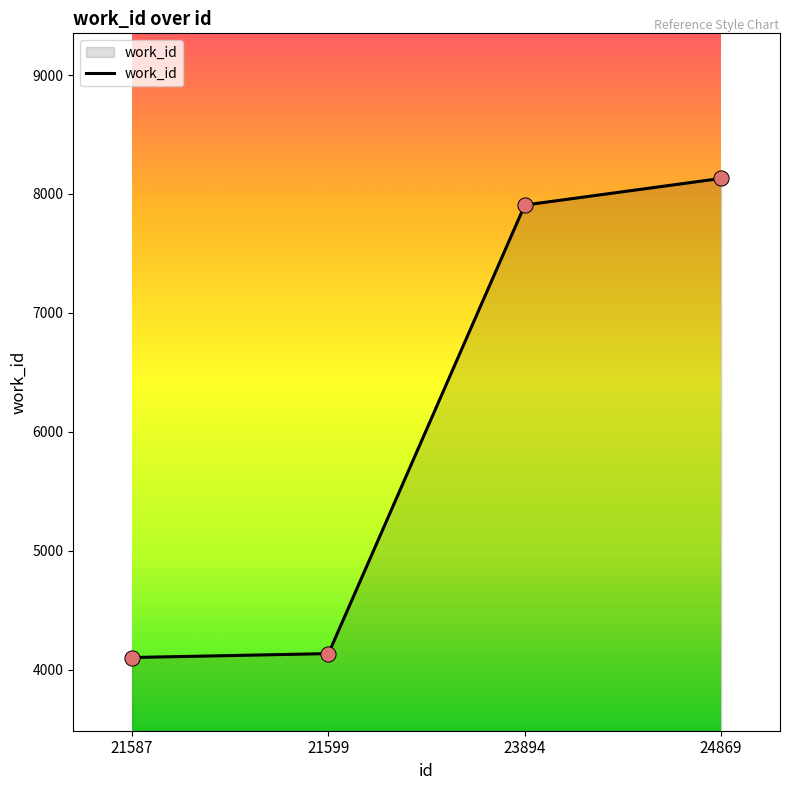

Between 24869 and 21599, which is larger?

24869